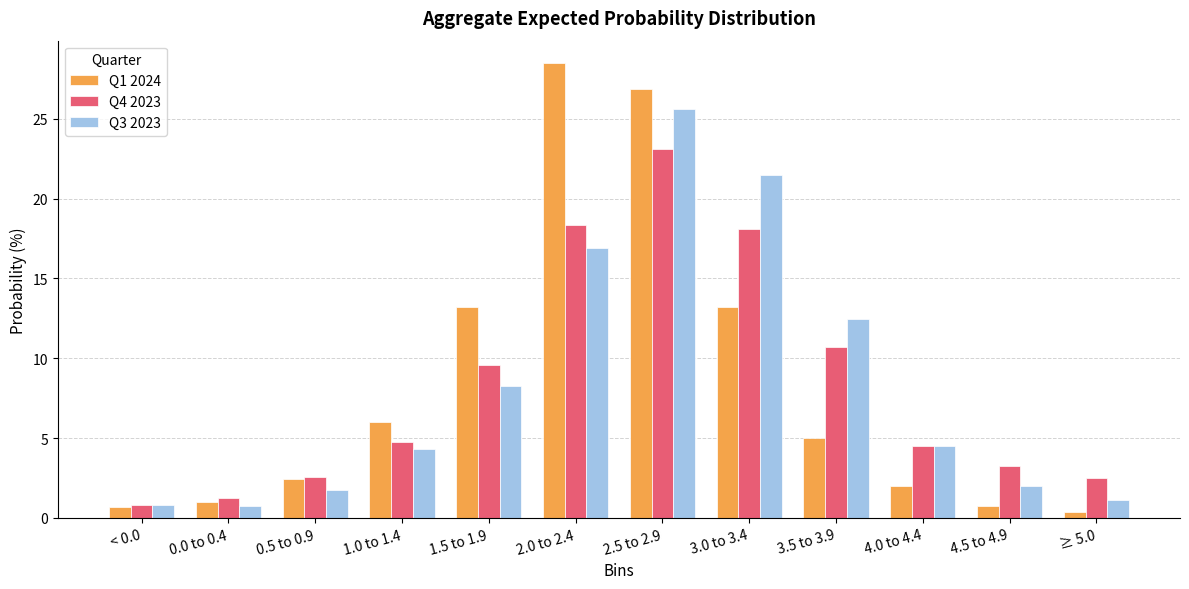

List the series in order of their peak value, highest first.

Q1 2024, Q3 2023, Q4 2023